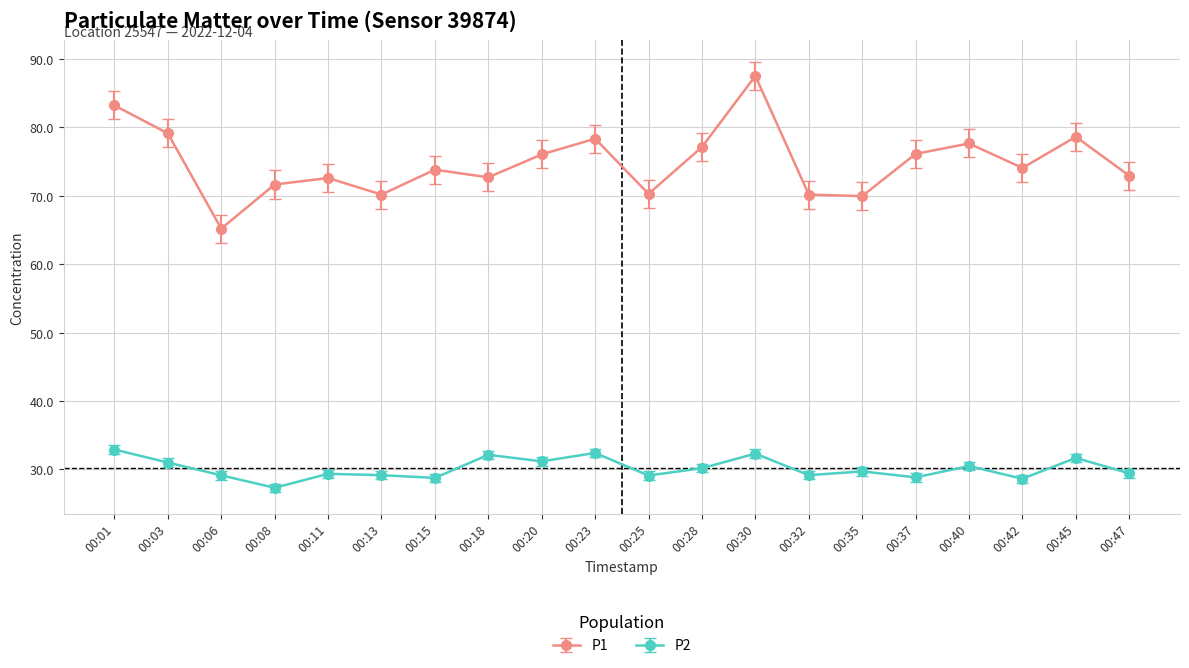

Which series has the widest spread of values?

P1